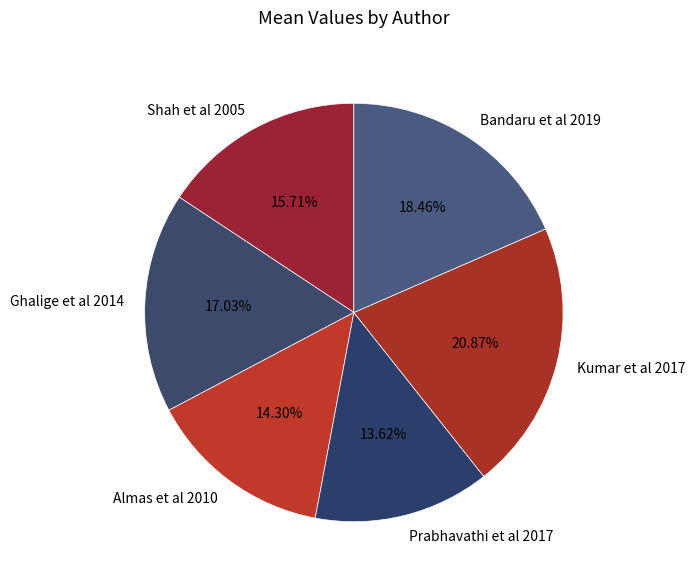

Is it true that Bandaru et al 2019 is 5% of the pie?

False